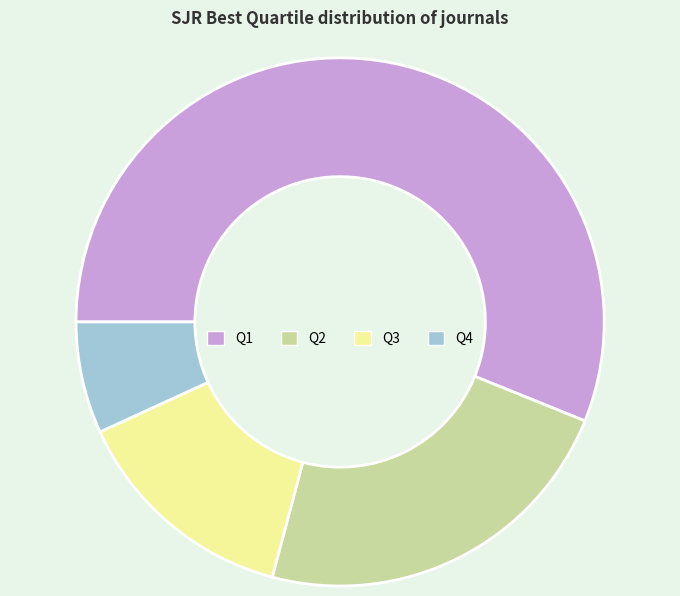

The Q3 slice represents 14% of the pie. True or false?

True